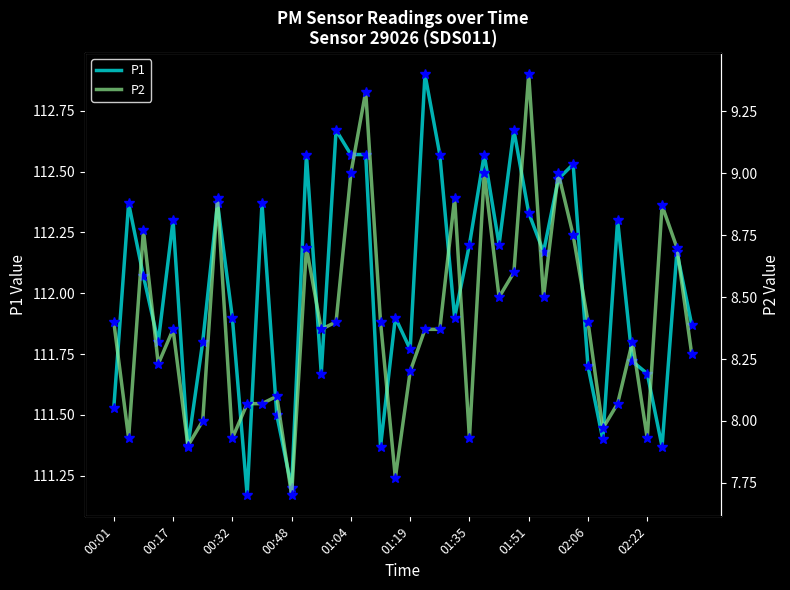

Which series has the largest total across all categories?

P1